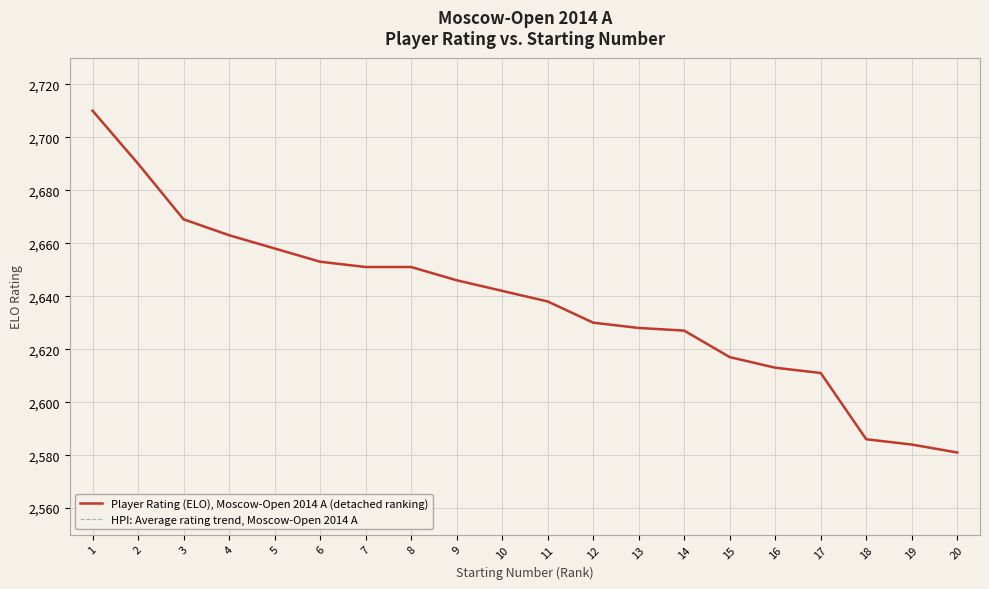

What is the sum of all HPI: Average rating trend, Moscow-Open 2014 A values?

52748